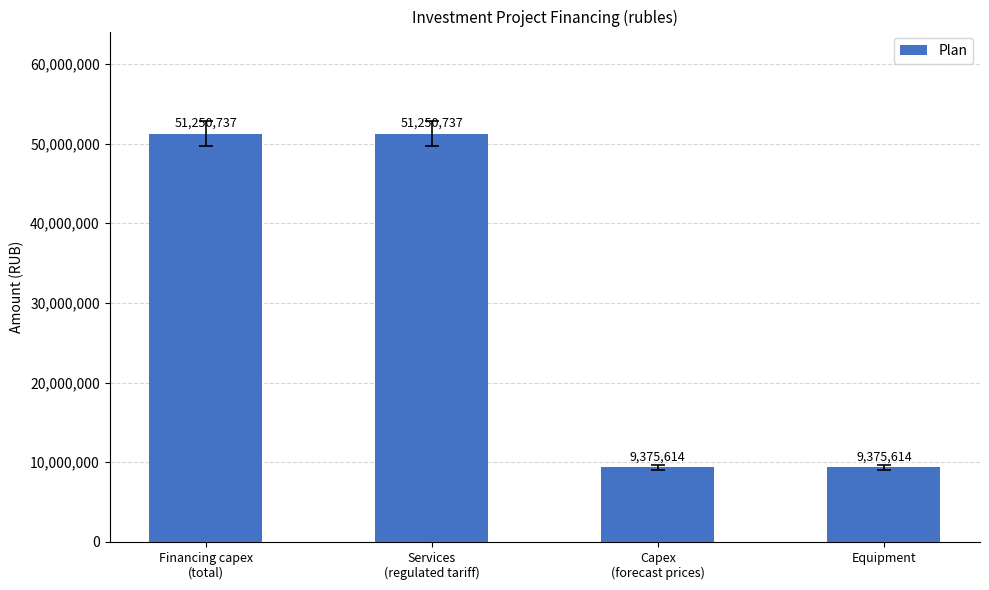

What is the value of the 3rd bar from the left?

9375614